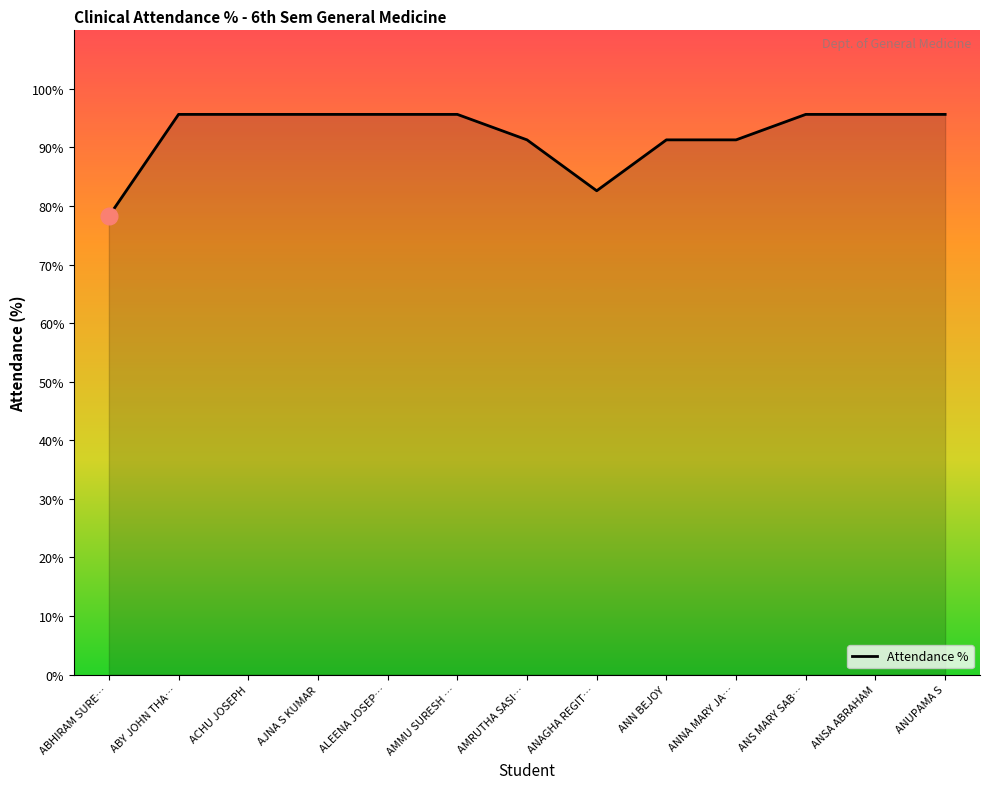

What is the greatest value displayed?

95.7